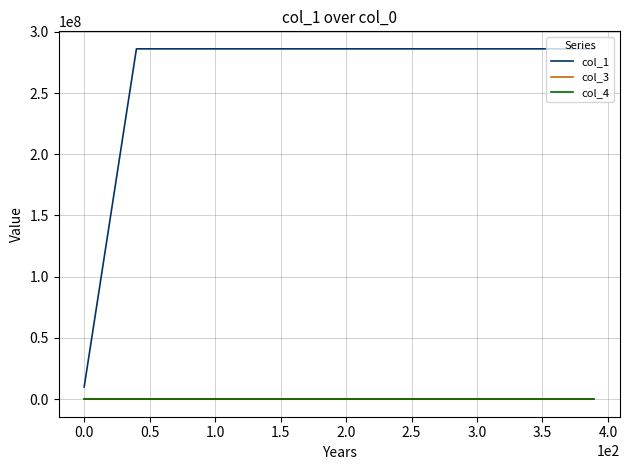

Is this an area chart (filled region under the line)?

No